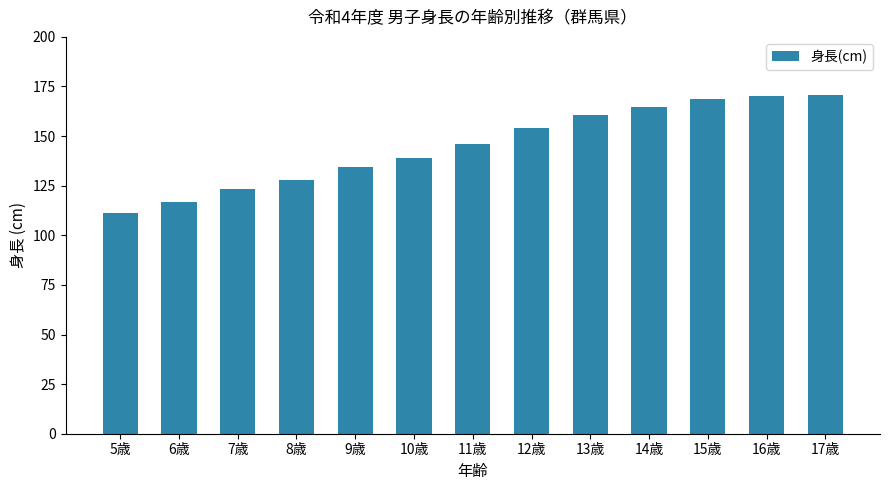

Where is the data nearest to the value 141?

10歳